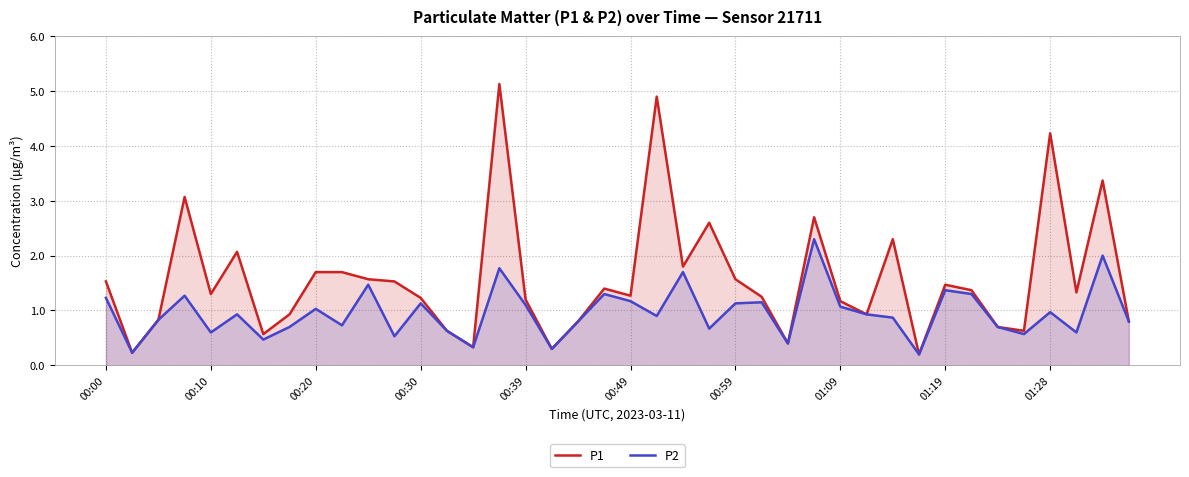

What are all the series names shown in the legend?

P1, P2